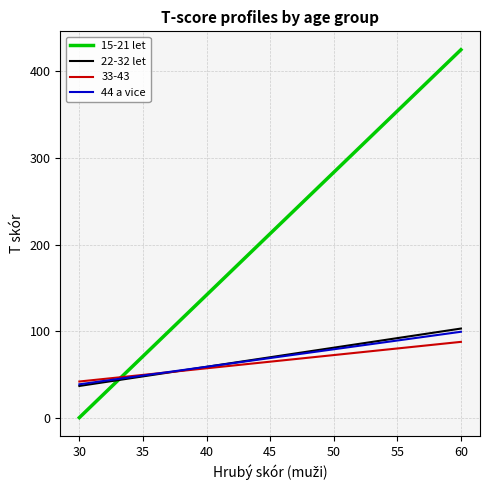

What is the minimum value for 22-32 let?

37.0